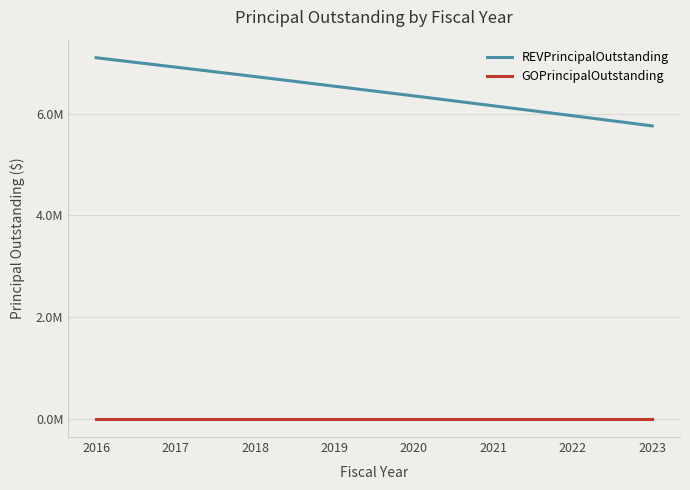

True or false: REVPrincipalOutstanding has more than 1 interior local peaks.

False